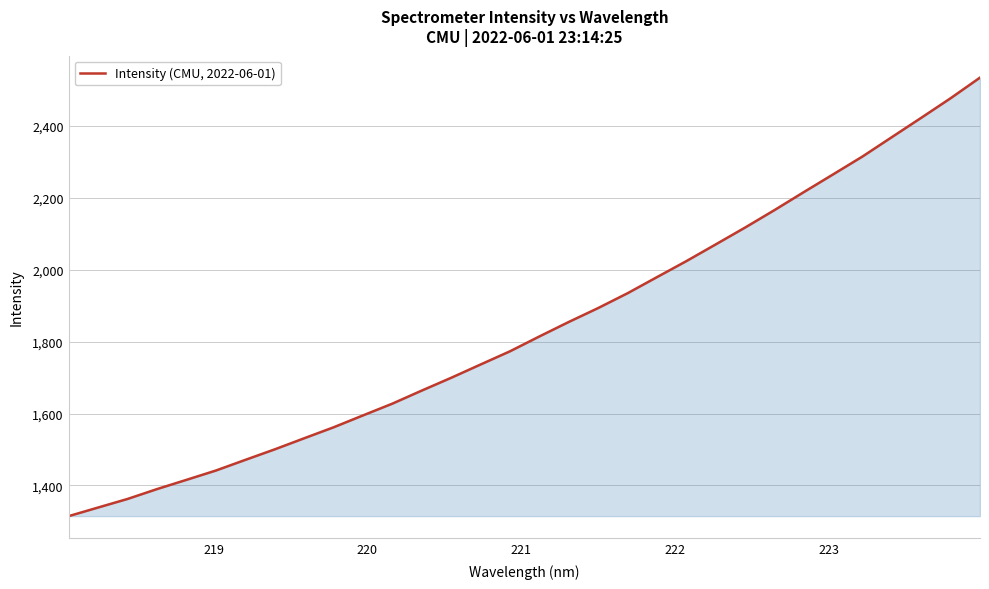

What is the maximum value shown in the chart?

2534.4